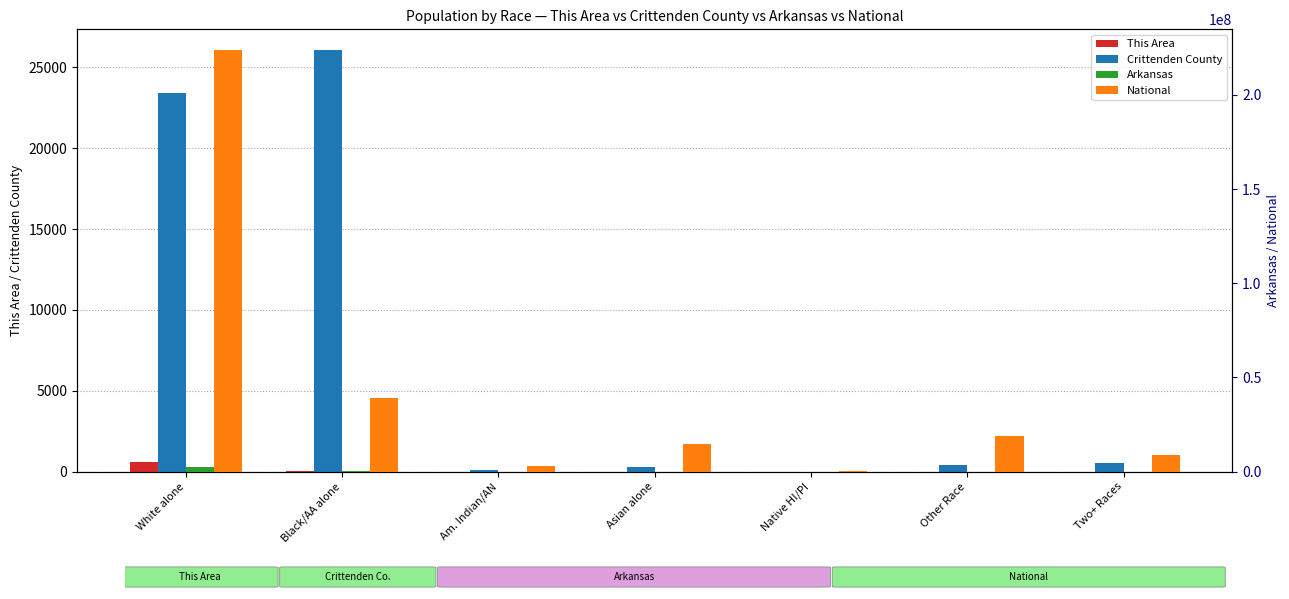

What is the spread (max minus min) of values at White alone?

223552669